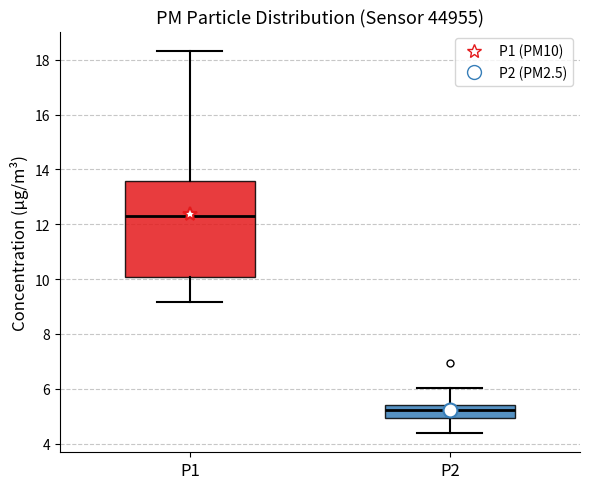

Reading left to right, read every box against the y-axis: the position of its median line, the range the box covers, and the ends of its whiskers. The values are not printed on the chart, so give them approximately, as read against the axis.

P1: median 12.4, box 10.0 to 13.6, whiskers 9.2 to 18.4
P2: median 5.2, box 5.0 to 5.4, whiskers 4.4 to 6.0